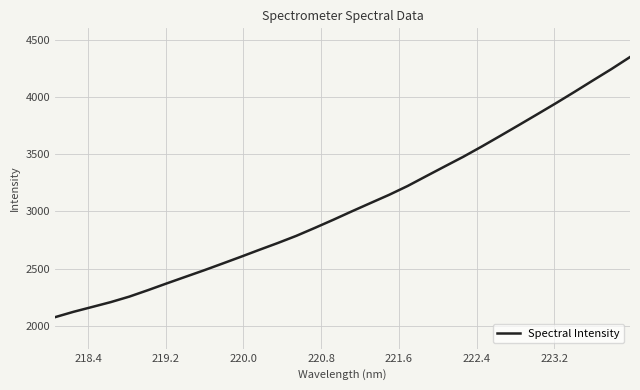

What is the maximum value shown in the chart?

4348.9